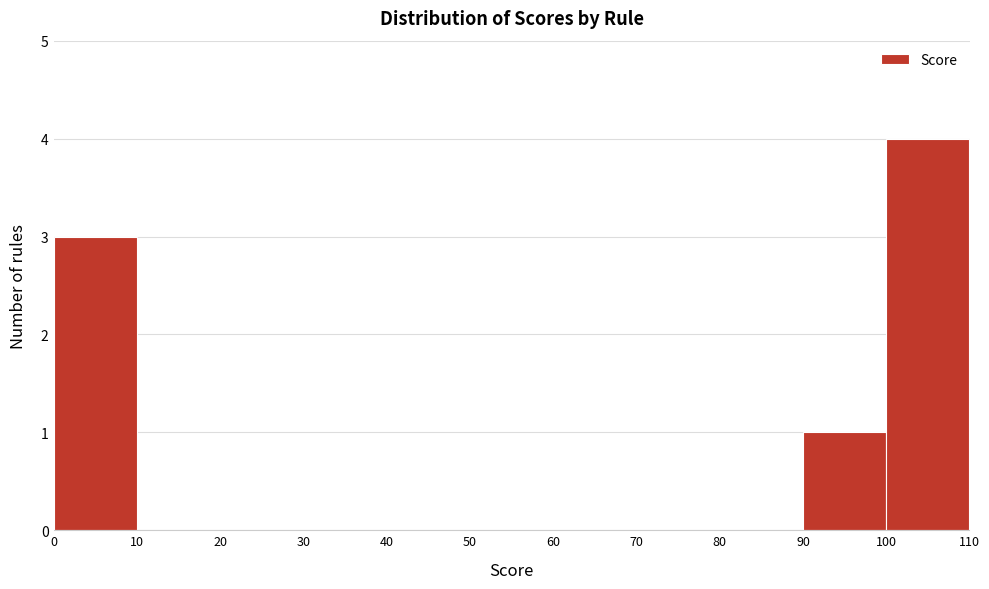

Reading left to right, list every bar in this chart as the range it spans on the x-axis followed by its height. The values are not printed on the chart, so give them approximately, as read against the axis.

0 to 10: 3
10 to 20: 0
20 to 30: 0
30 to 40: 0
40 to 50: 0
50 to 60: 0
60 to 70: 0
70 to 80: 0
80 to 90: 0
90 to 100: 1
100 to 110: 4